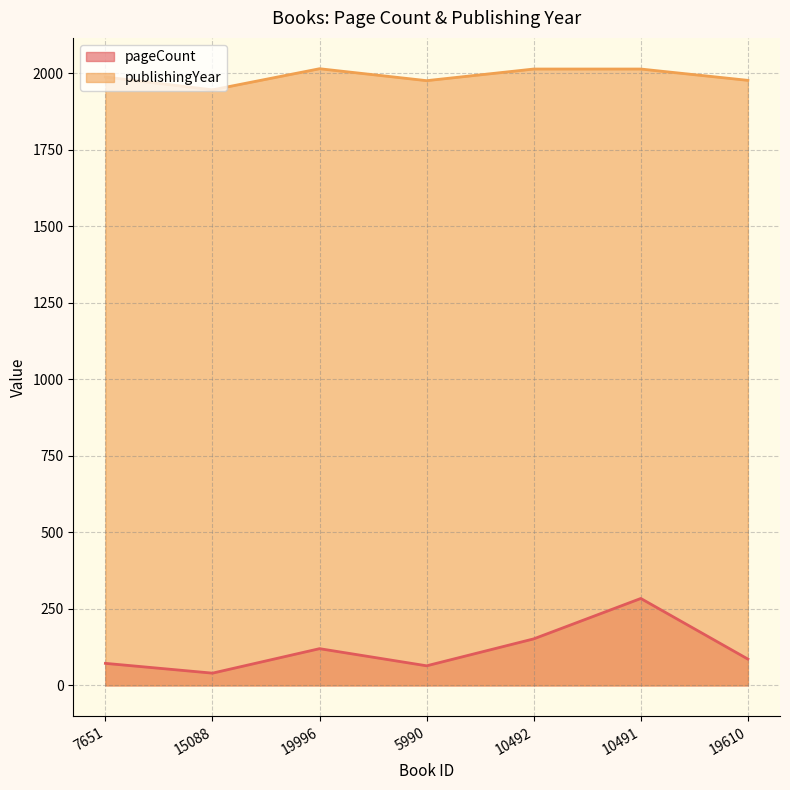

True or false: publishingYear and pageCount intersect in this chart.

False